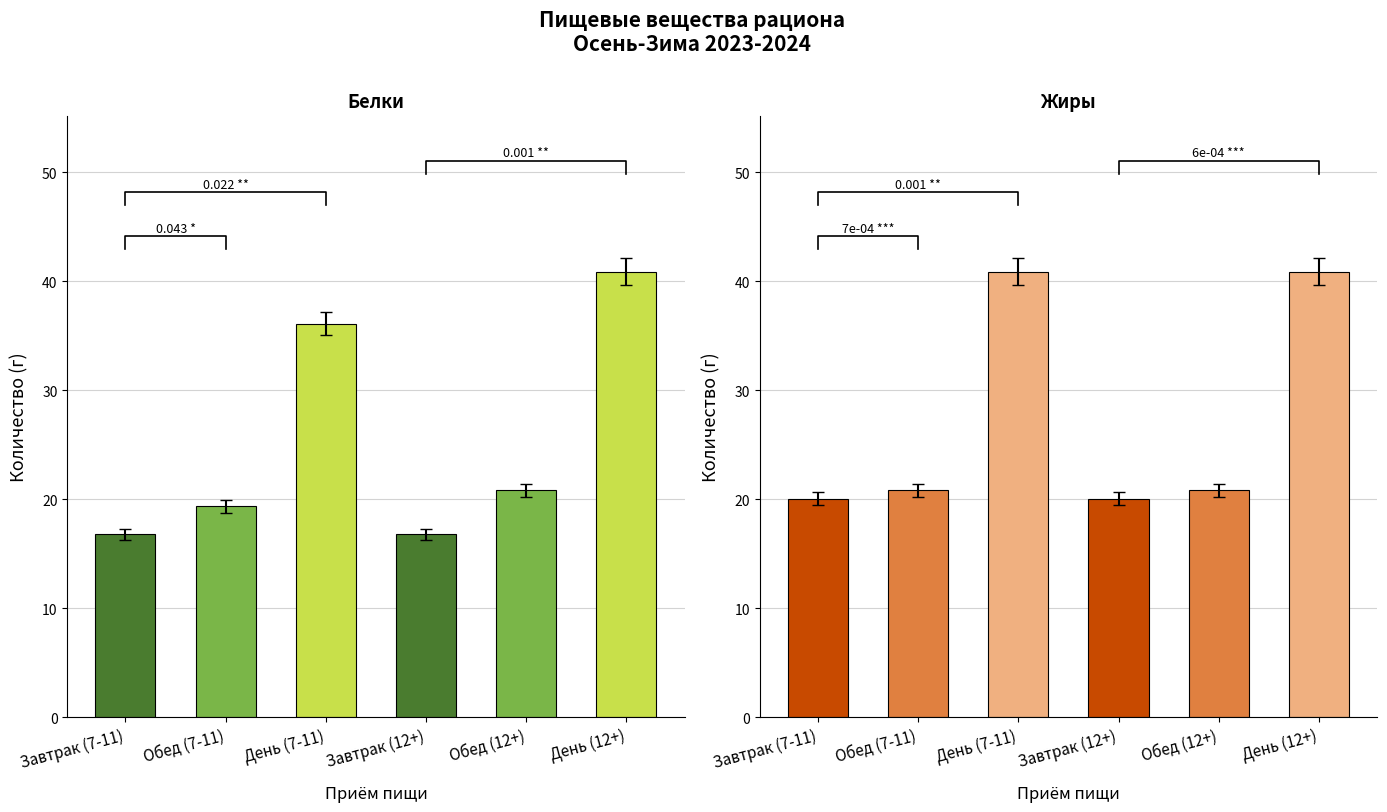

What is the approximate value of Жиры at День (7-11)?

40.9